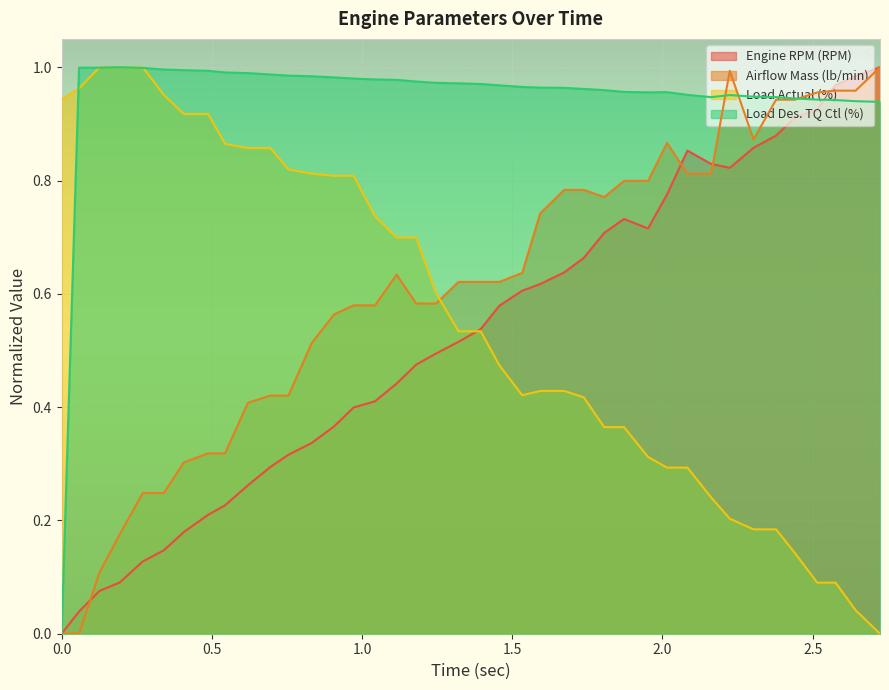

True or false: Load Actual (%) and Airflow Mass (lb/min) cross at least once.

True